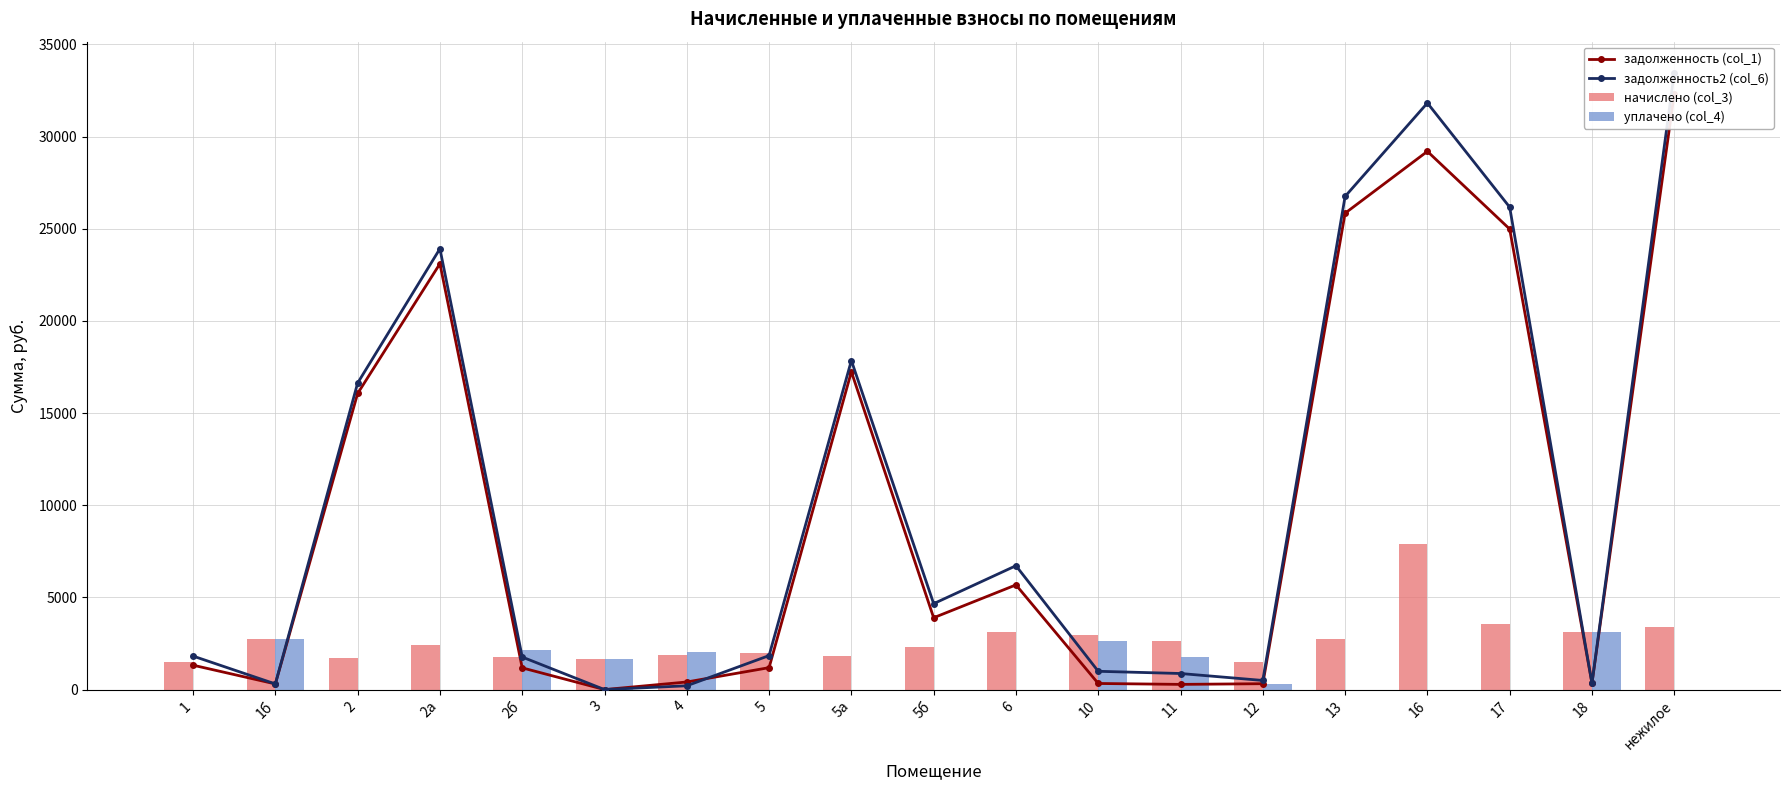

What is the difference between the задолженность2 (col_6) values at 5а and нежилое?

15623.8